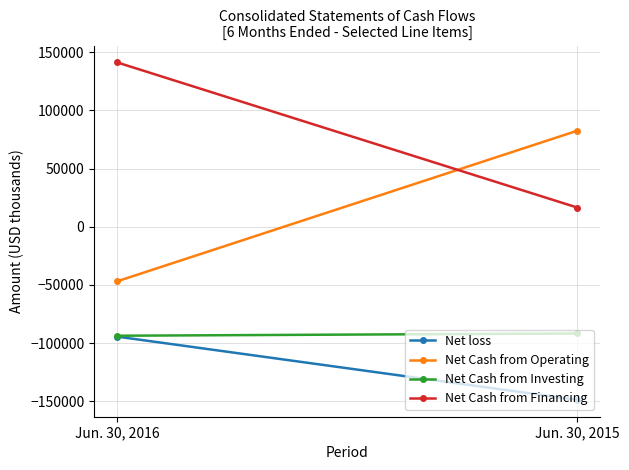

Between Jun. 30, 2015 and Jun. 30, 2016, which is larger?

Jun. 30, 2016